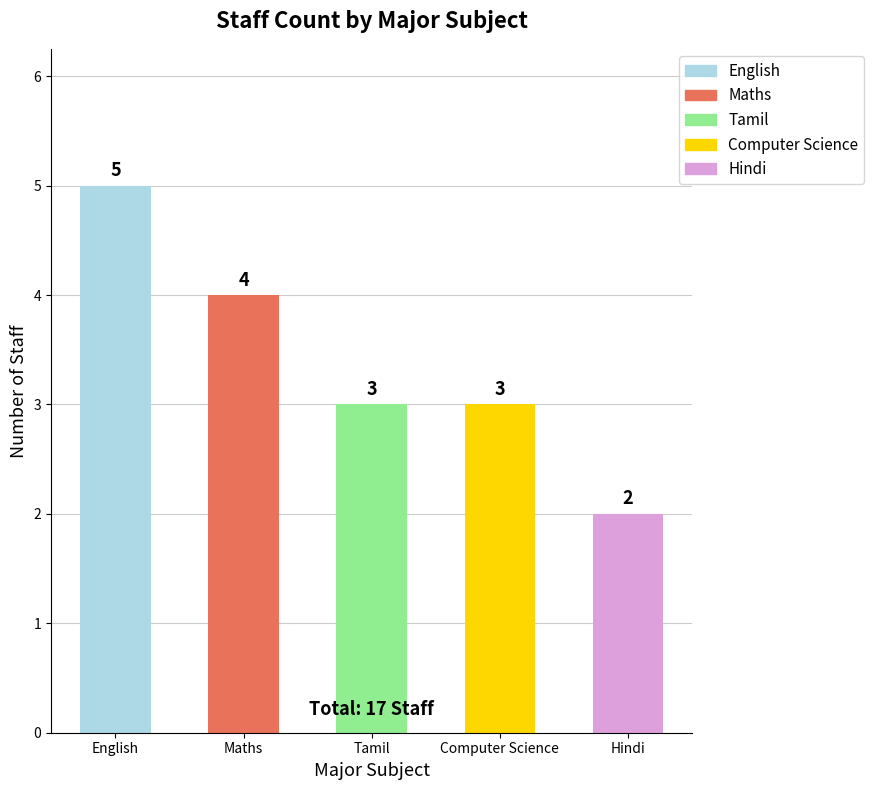

What is the label of the 2nd bar from the right?

Computer Science